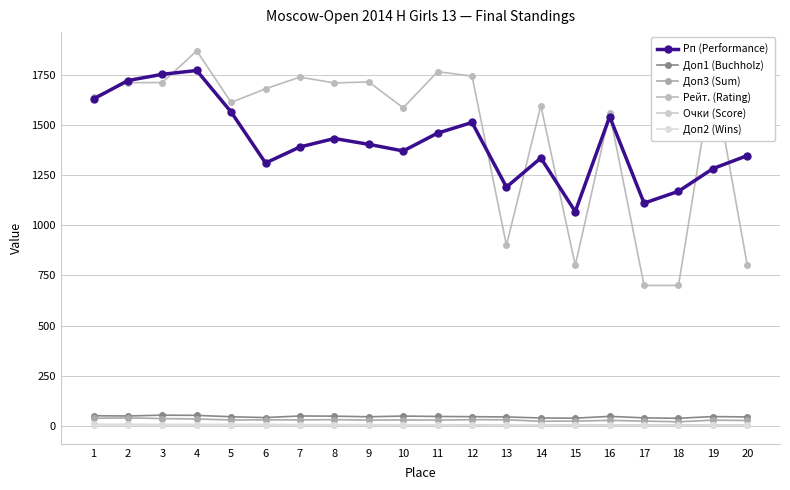

What is the sum of the Доп2 (Wins) values at 6 and 9?

11.0